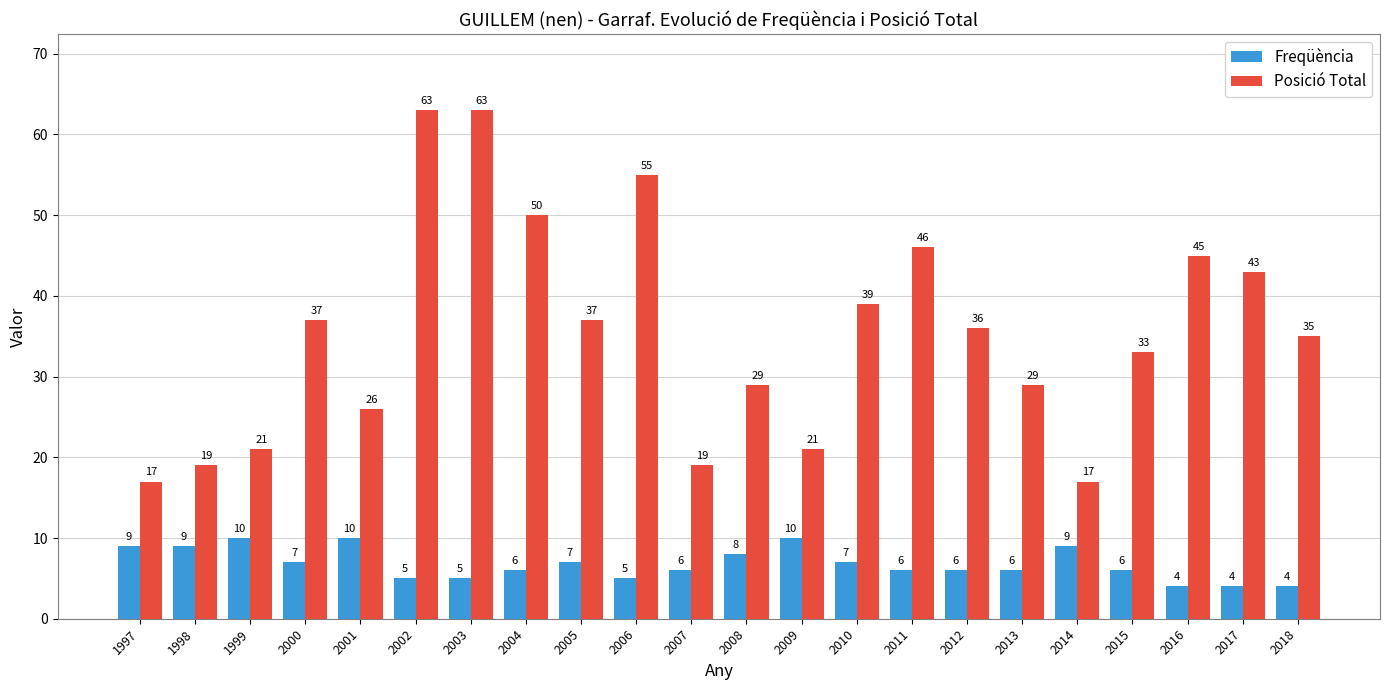

What is the total value across all series at 2010?

46